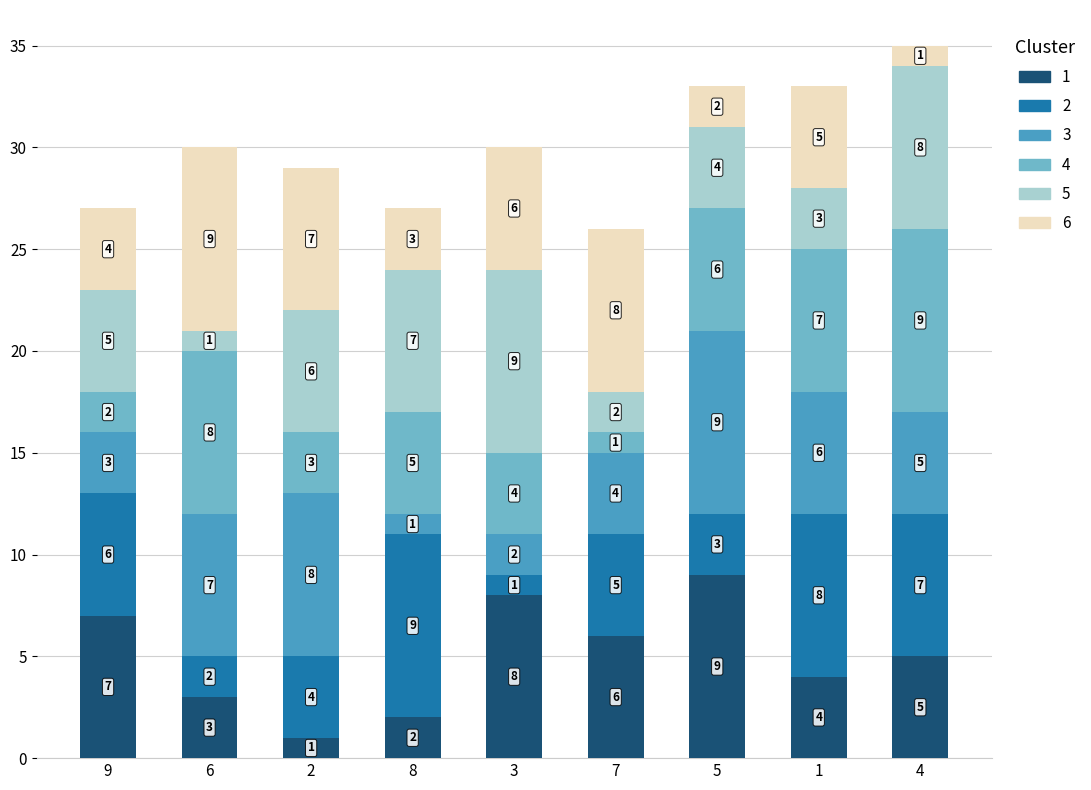

Reading left to right, list the values for the 1 series.

7	3	1	2	8	6	9	4	5